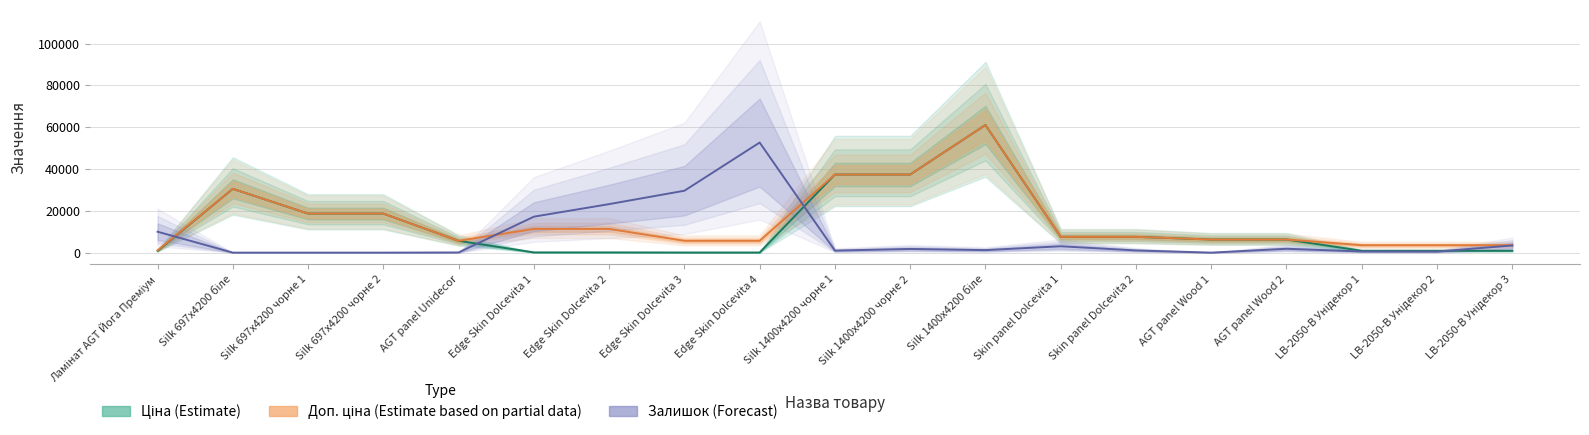

True or false: Ціна and Доп. ціна cross at least once.

False